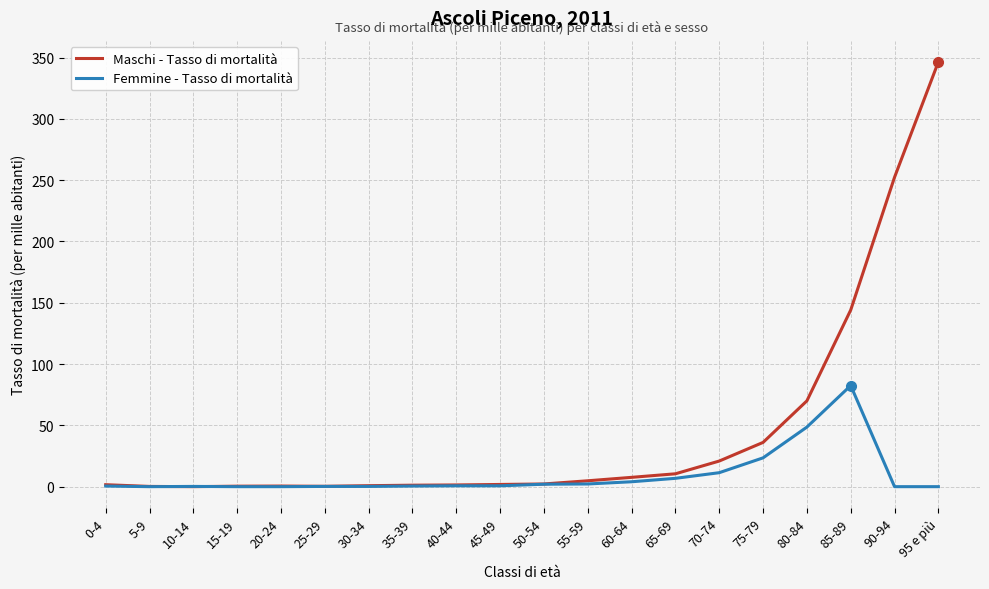

List the series in order of their overall mean, lowest first.

Femmine - Tasso di mortalità, Maschi - Tasso di mortalità